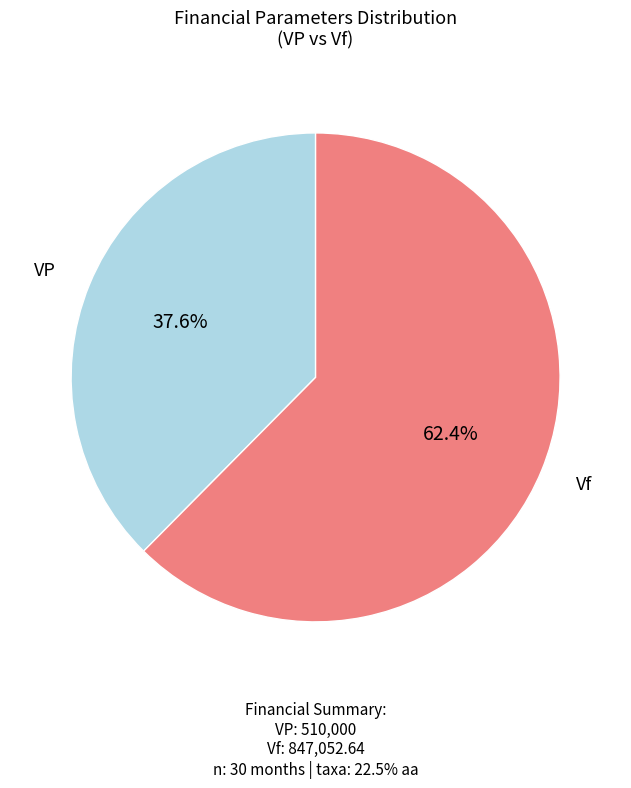

Is there a majority slice in this chart?

Yes